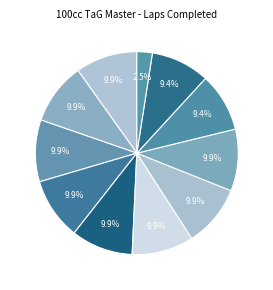

Does any single category account for the majority?

No